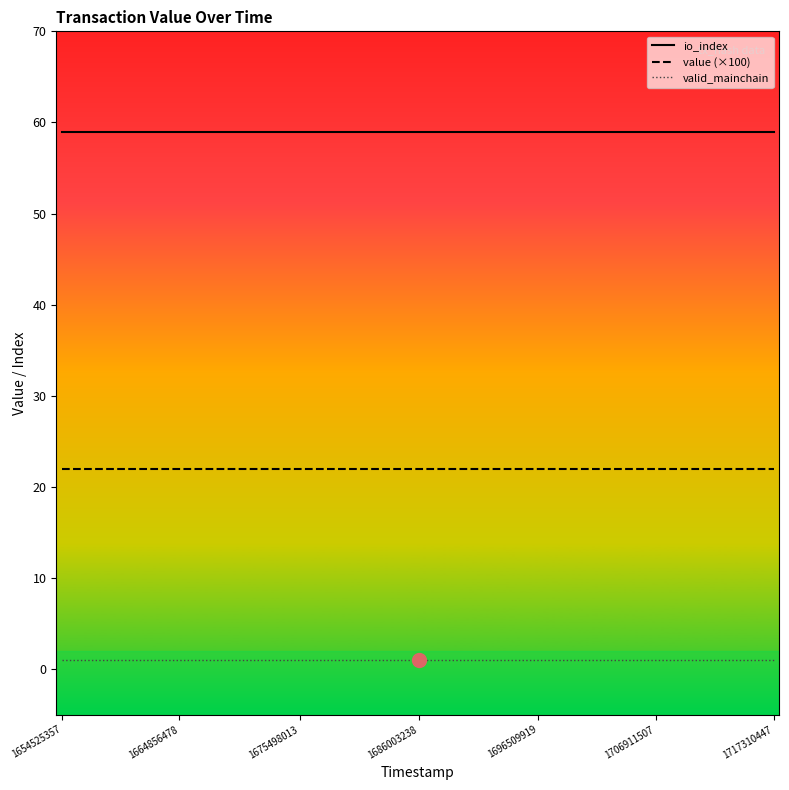

True or false: value (×100) has a value of 22.0 at 1664856478.

True